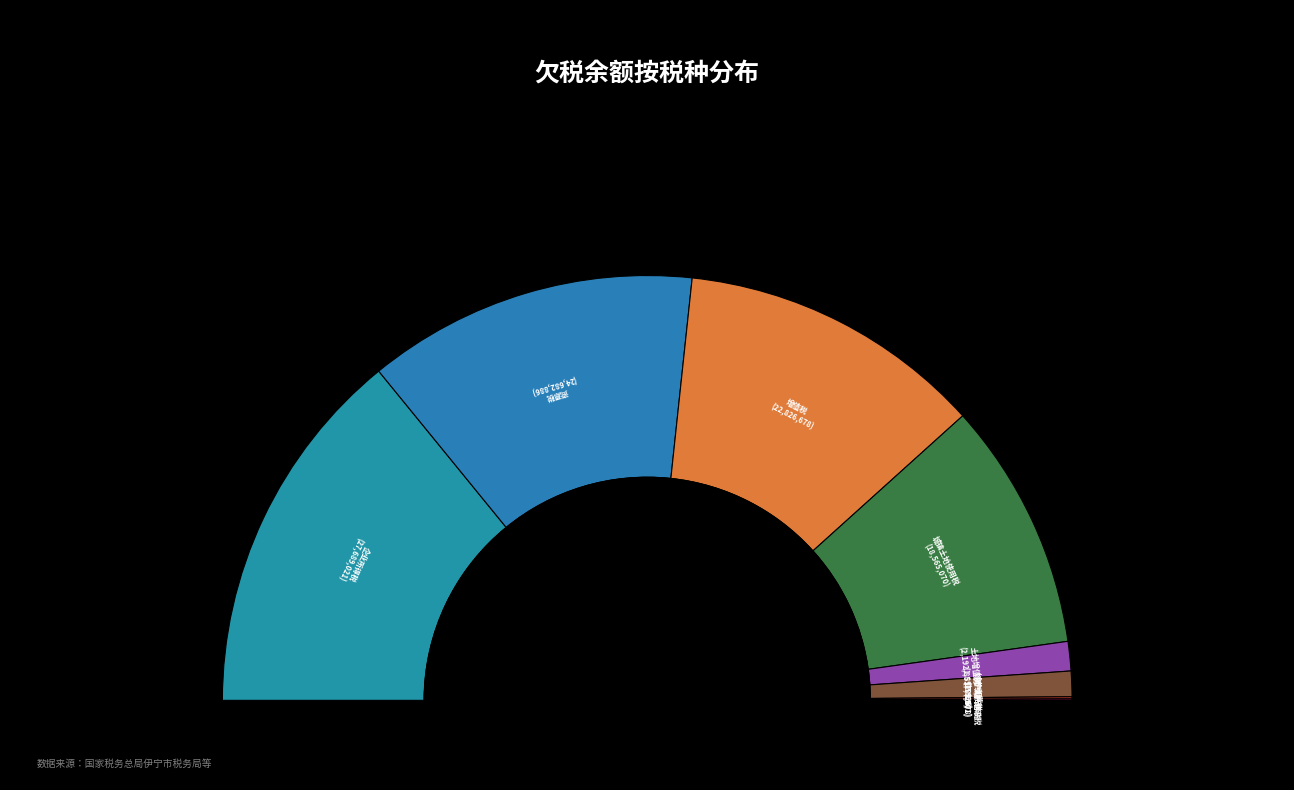

Between 资源税 and 增值税, which is larger?

资源税